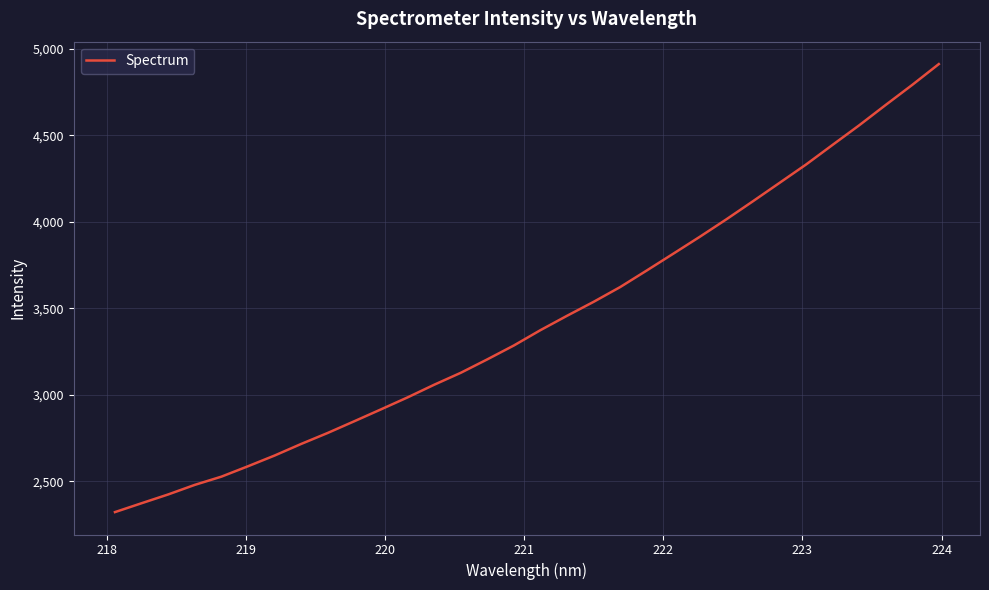

What is the smallest value displayed?

2322.7